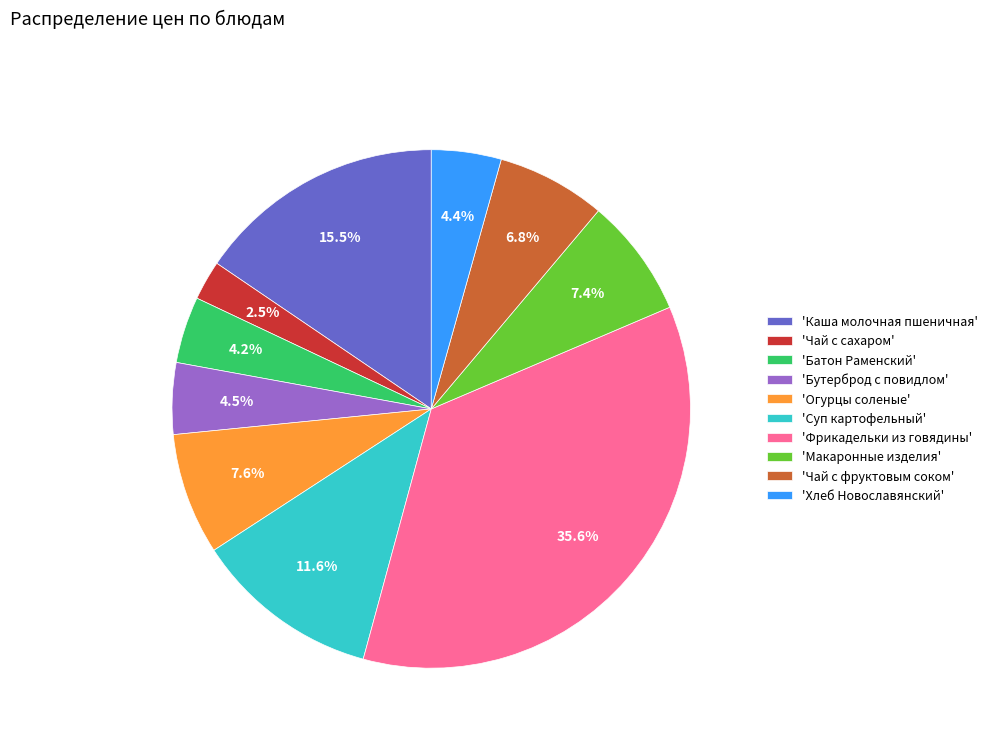

Approximately how many times larger is the value at 'Батон Раменский' compared to 'Чай с фруктовым соком'?

0.6